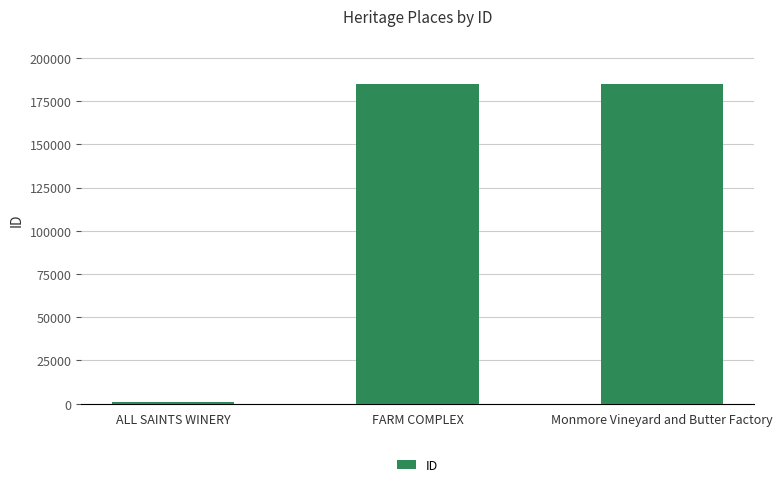

True or false: the data shows 244960 at Monmore Vineyard and Butter Factory.

False